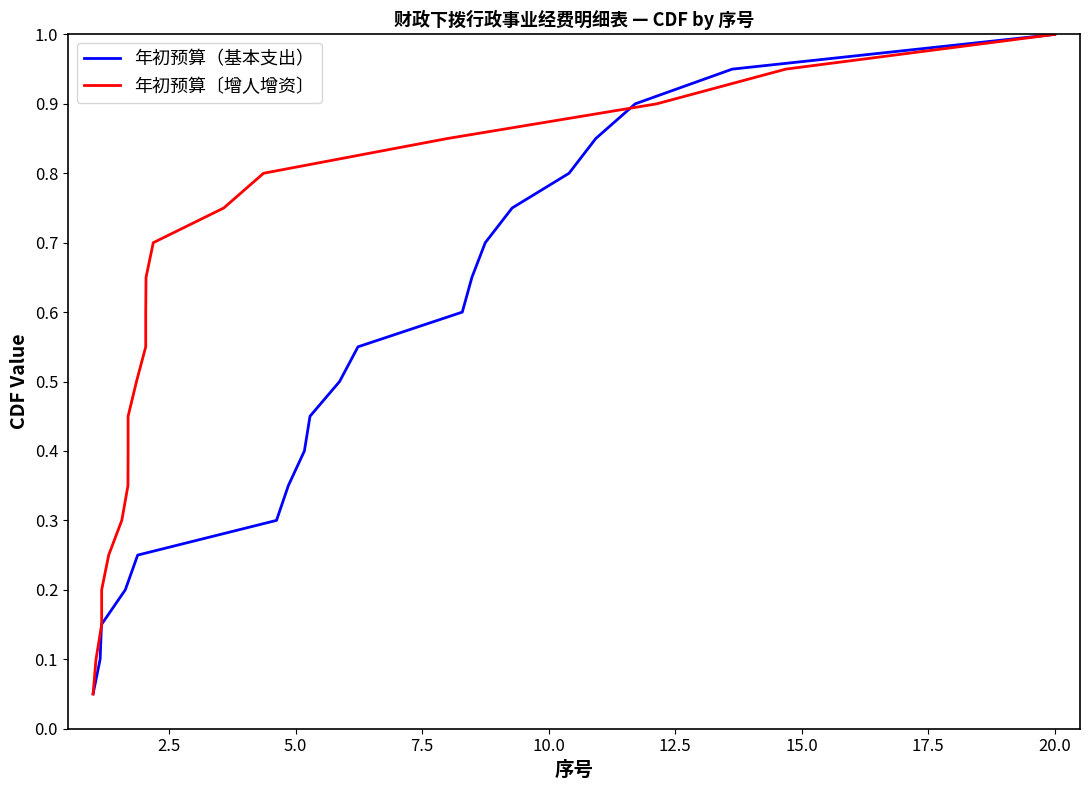

Rank the series at 15.0 from highest to lowest value.

年初预算（基本支出）, 年初预算〔增人增资〕